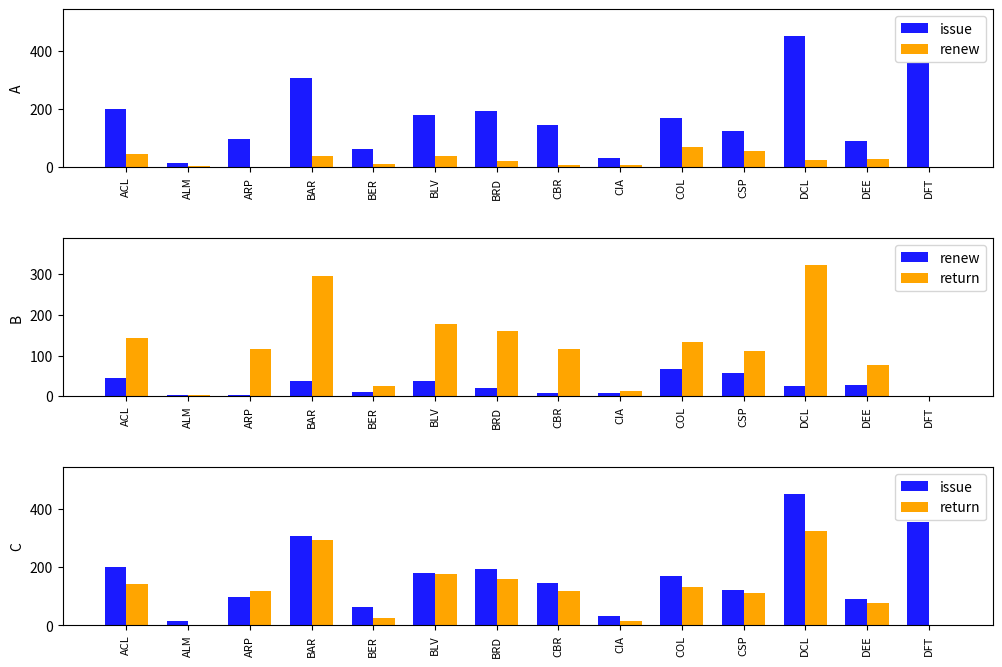

Rank the series by their maximum value, from highest to lowest.

issue, return, renew